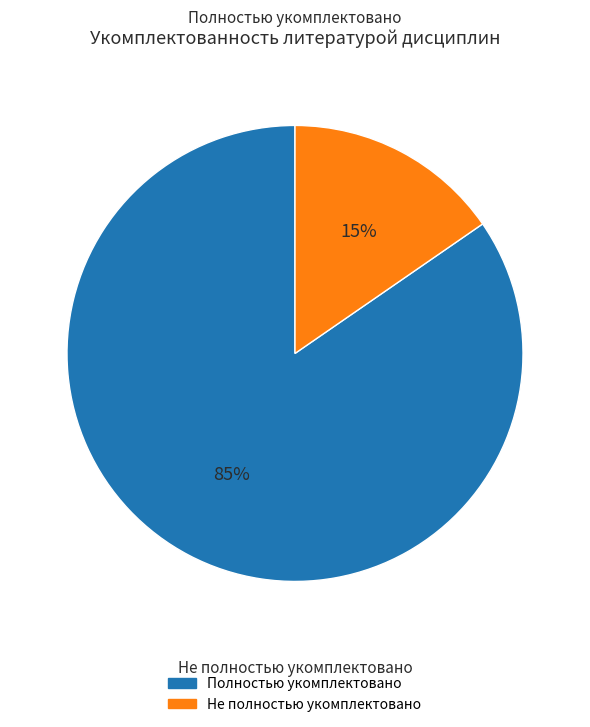

Is there any slice that represents more than half of the pie?

Yes